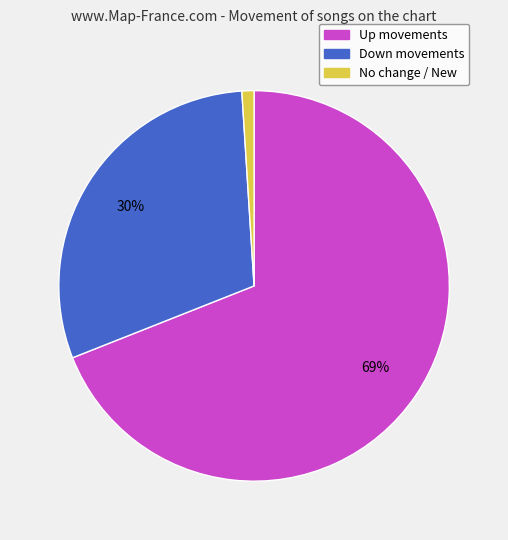

To the nearest percent, what is the difference between the largest and smallest slice percentages?

68%